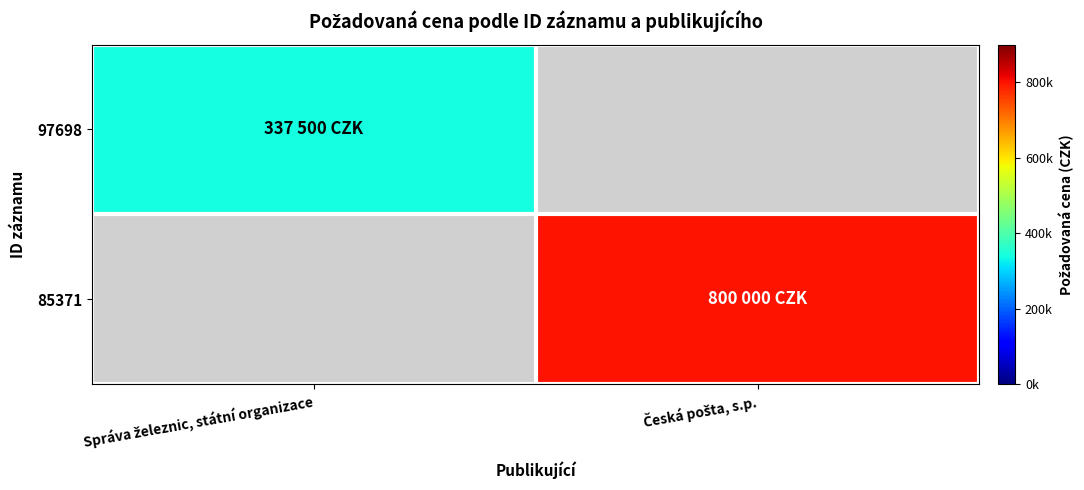

Which label corresponds to the smallest value in the chart?

Správa železnic, státní organizace